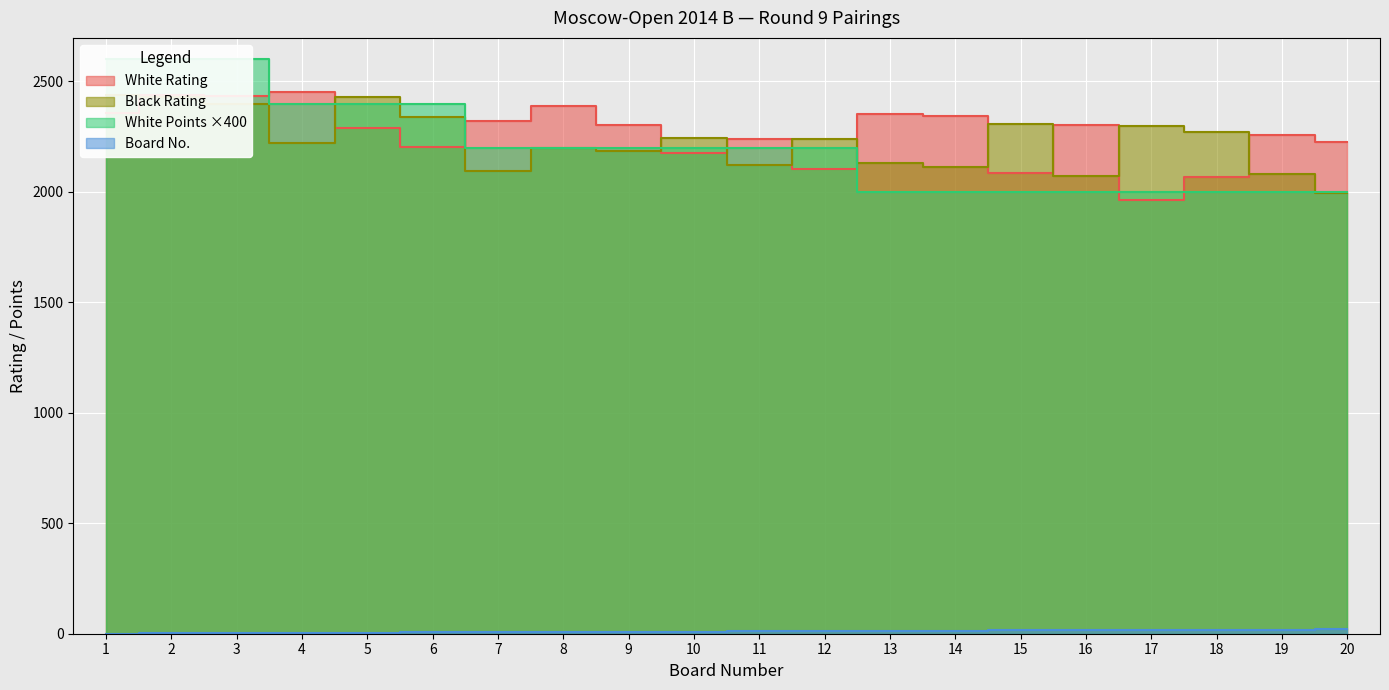

True or false: White Points and Bo. cross at least once.

False